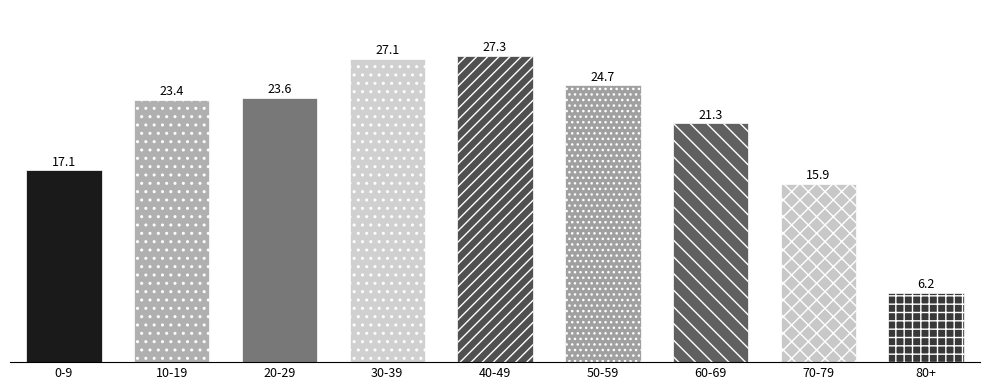

The chart shows a value of 2198 at 80+. True or false?

False